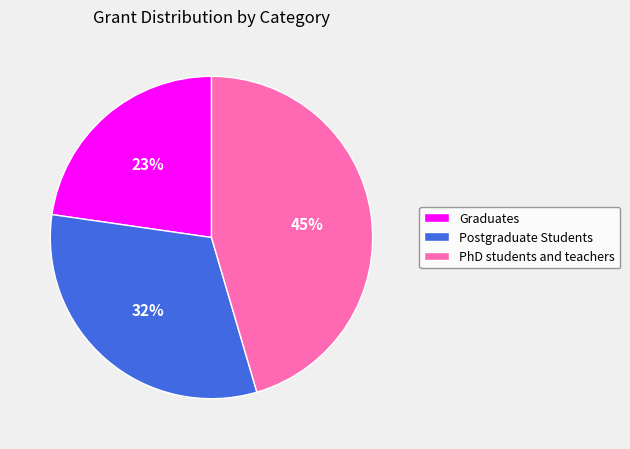

Count the number of slices in the pie.

3